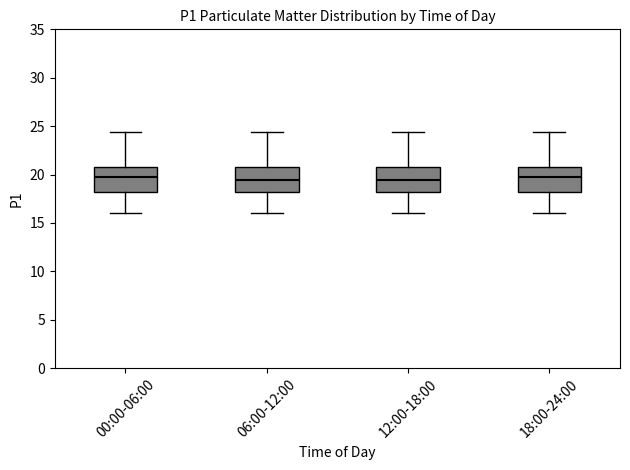

Reading left to right, transcribe this box plot: for each box, give where its median line is, the range the box spans, and where its two whiskers end, as read against the y-axis. The values are not printed on the chart, so give them approximately, as read against the axis.

00:00-06:00: median 20.0, box 18.0 to 21.0, whiskers 16.0 to 24.5
06:00-12:00: median 19.5, box 18.0 to 21.0, whiskers 16.0 to 24.5
12:00-18:00: median 19.5, box 18.0 to 21.0, whiskers 16.0 to 24.5
18:00-24:00: median 20.0, box 18.0 to 21.0, whiskers 16.0 to 24.5